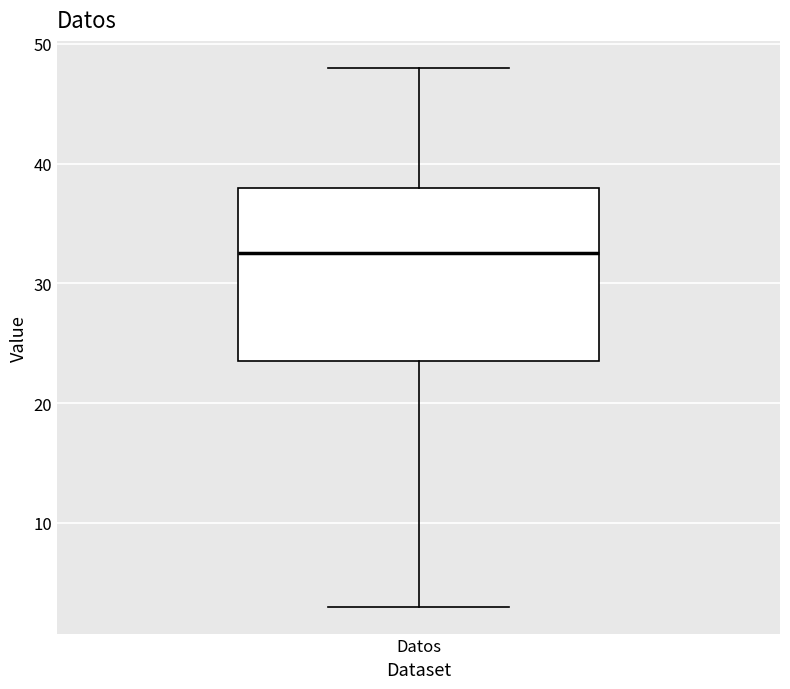

Transcribe this box plot: give where the median line is, the range the box spans, and where the two whiskers end, as read against the y-axis. The values are not printed on the chart, so give them approximately, as read against the axis.

median 33, box 24 to 38, whiskers 3 to 48